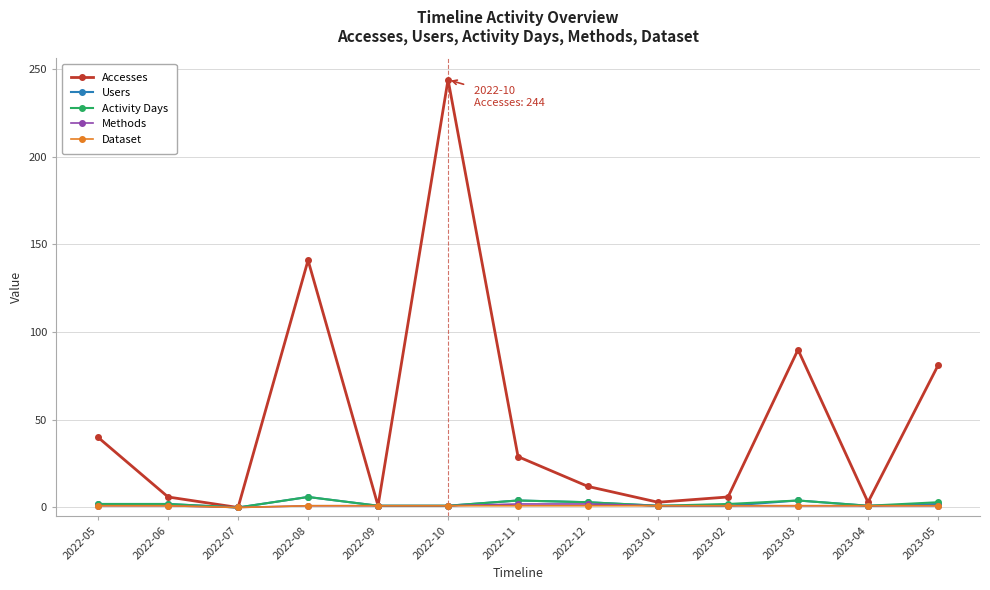

Is the value of Activity Days at 2023-04 greater than the value of Users at 2022-08?

No